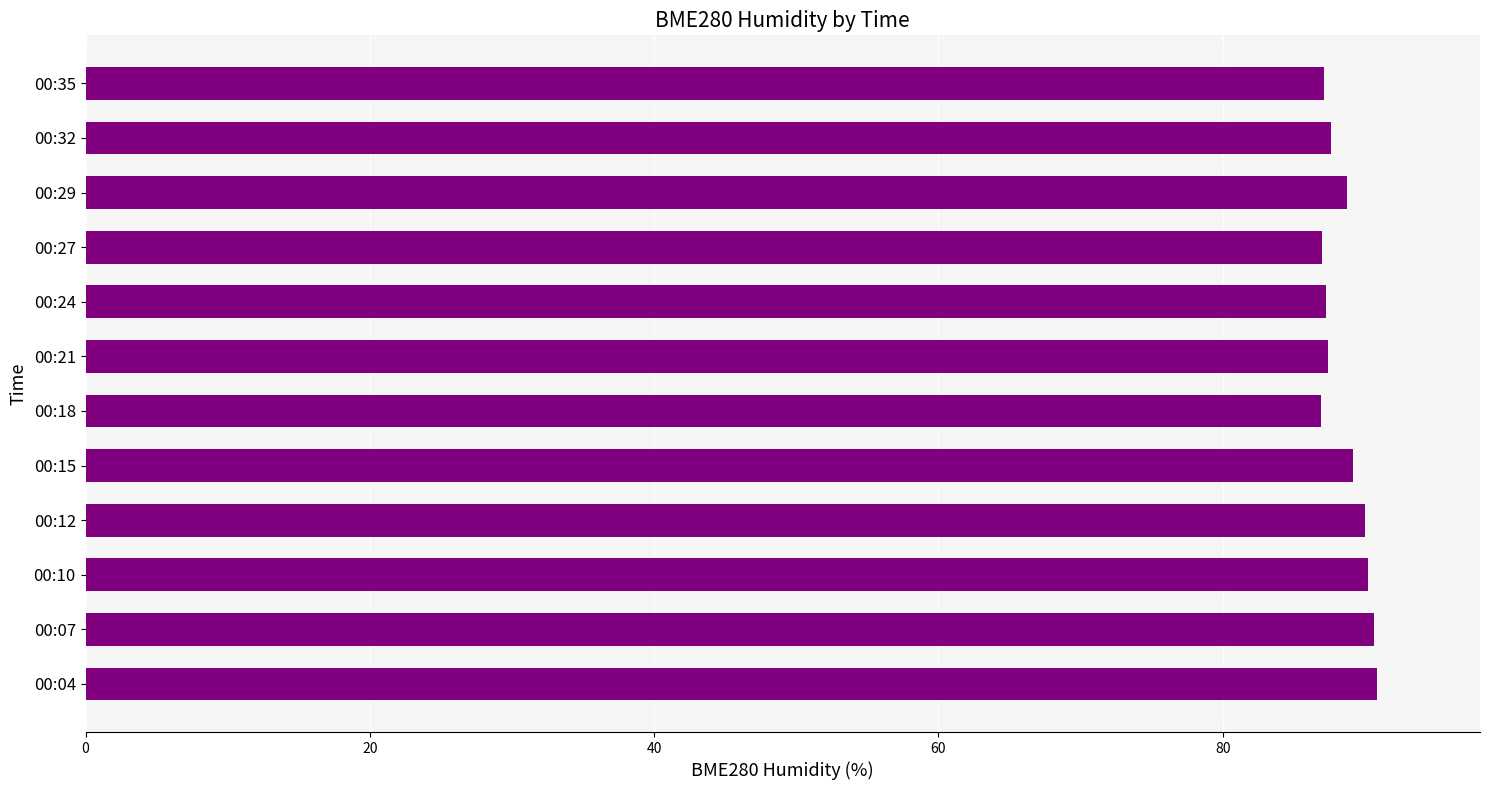

What is the change in value from 00:10 to 00:21?

-2.9